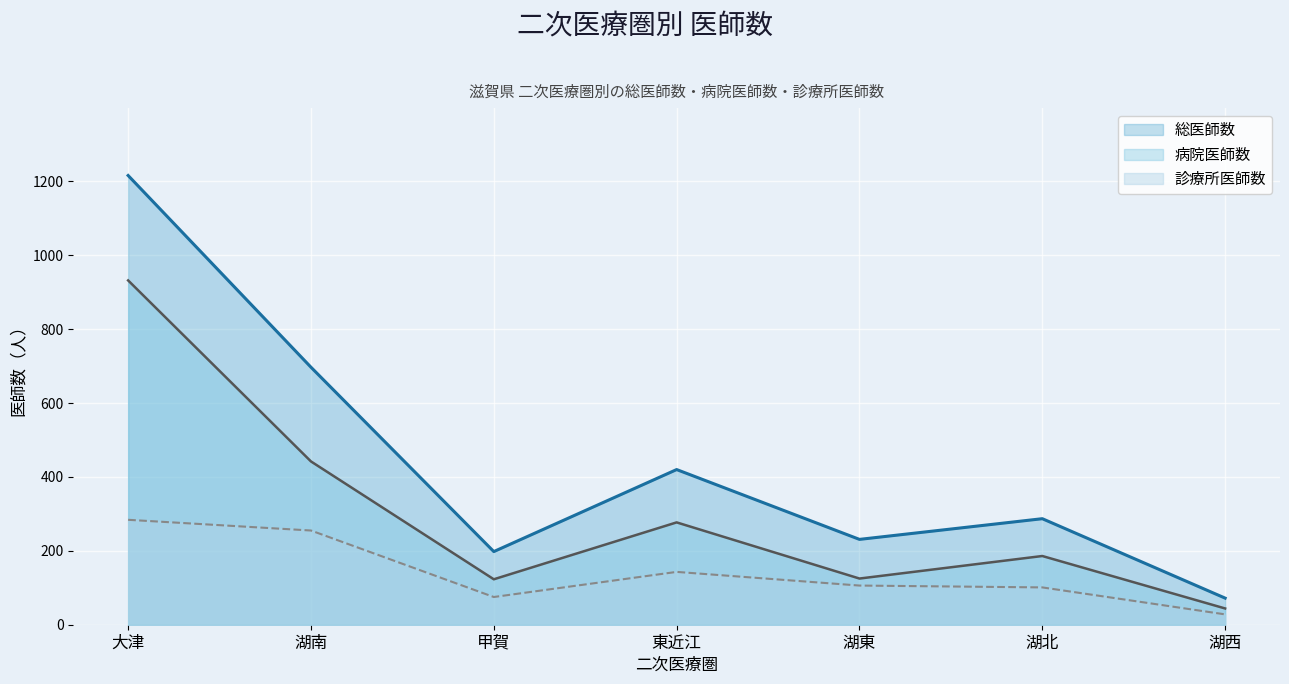

What is the sum of the 病院医師数 values at 湖北 and 湖西?

230